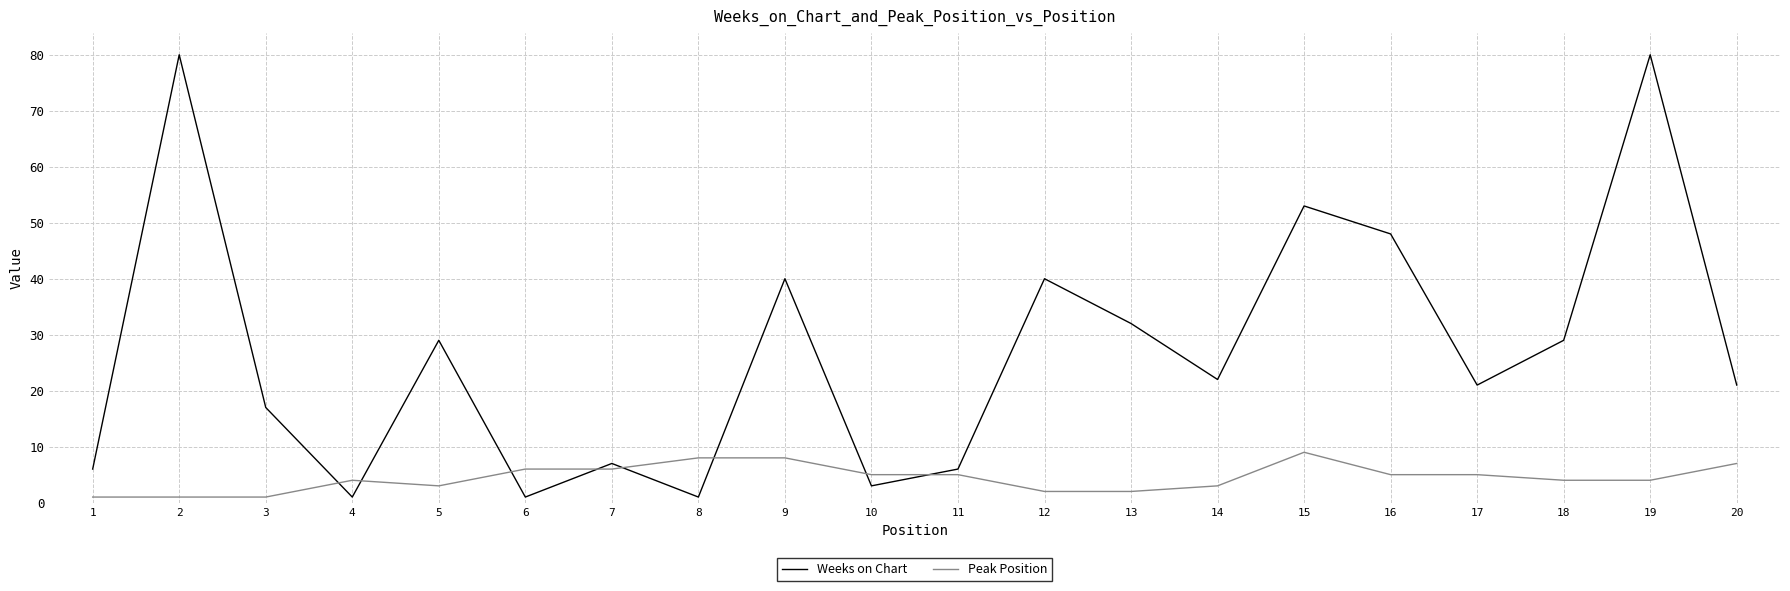

Rank the series by their average value, from highest to lowest.

Weeks on Chart, Peak Position